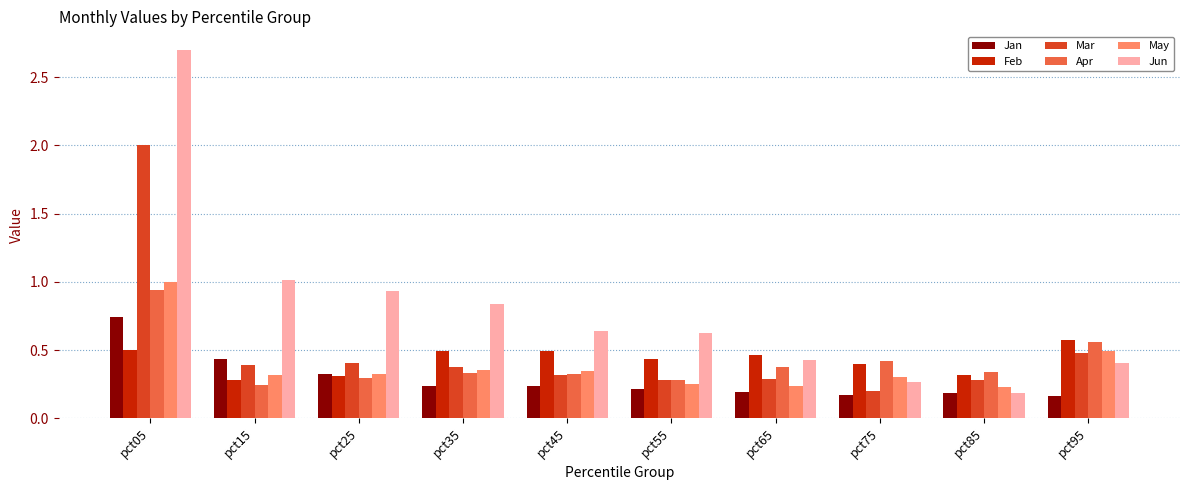

True or false: Jun has a value of 0.6 at pct45.

True